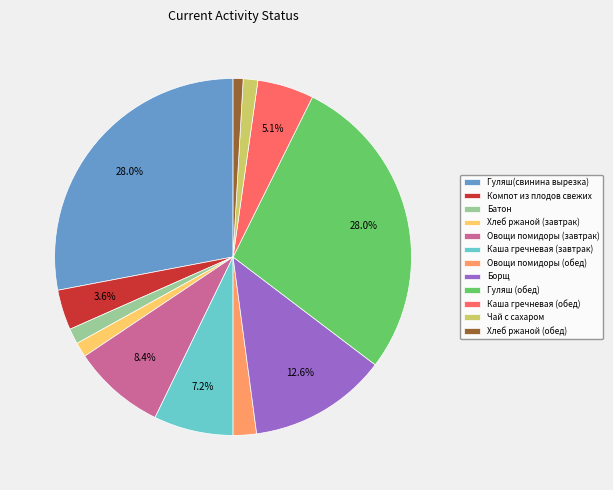

What percentage is NOT represented by Гуляш(свинина вырезка)?

72.0%